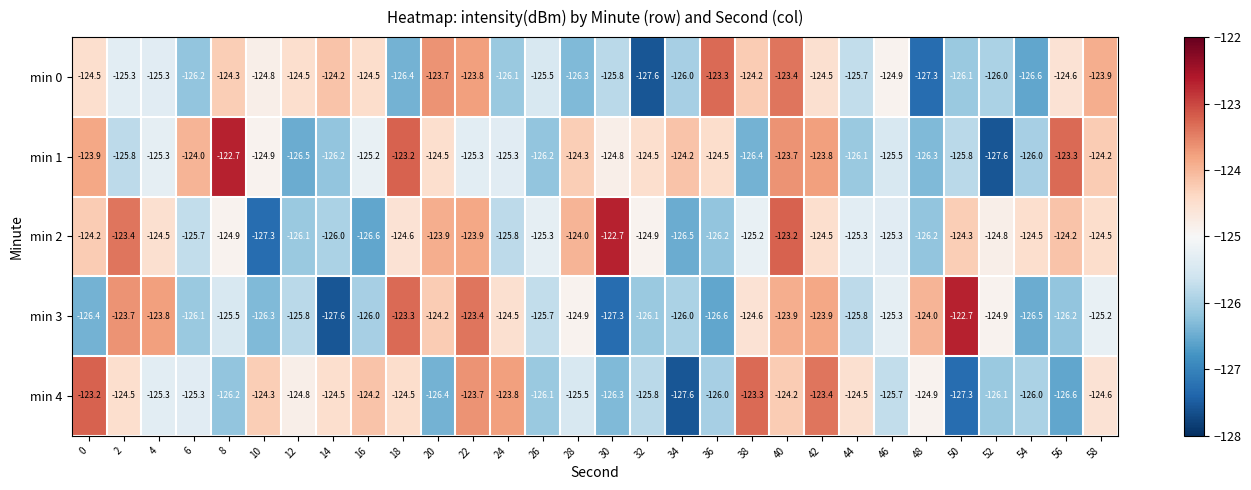

The value of min 3 at 16 is -126.0. True or false?

True